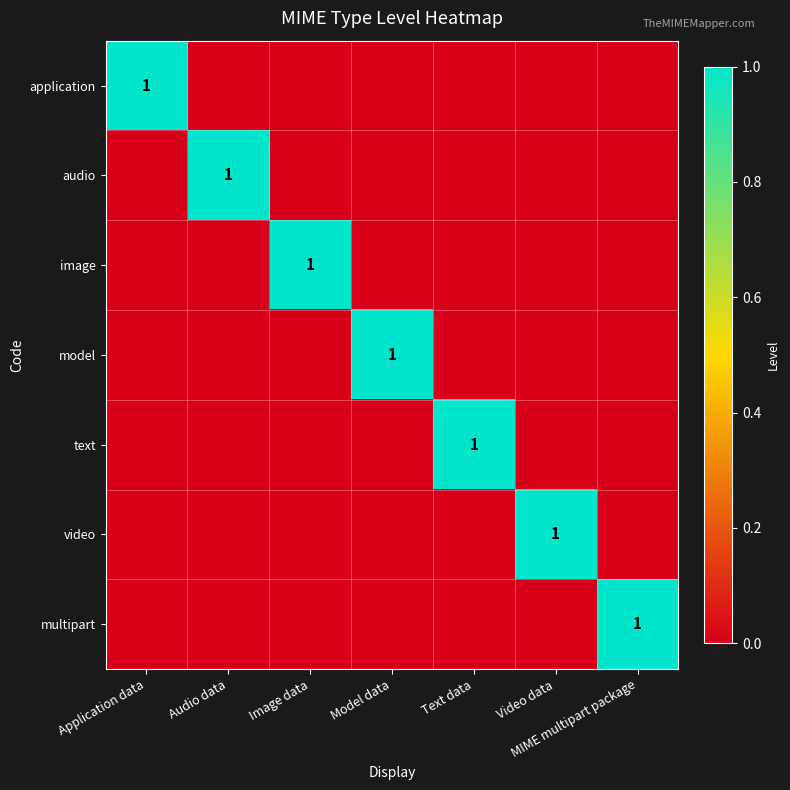

The model series shows 0 at Model data. True or false?

False